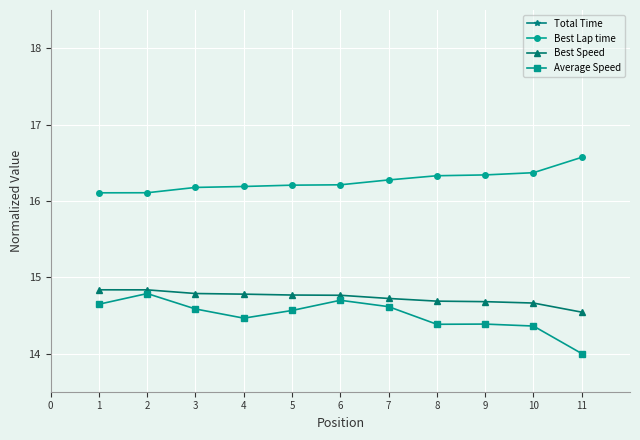

What is the minimum value for Best Speed?

14.5